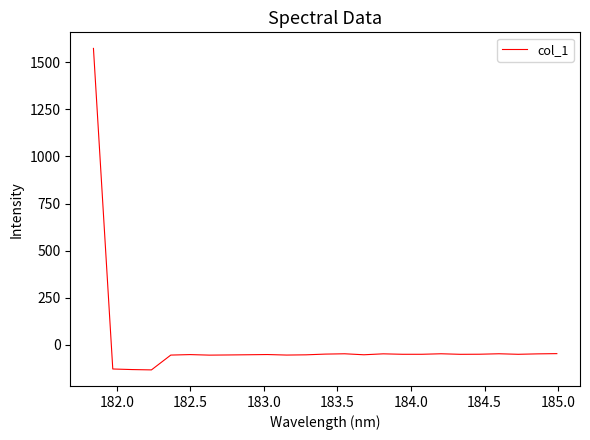

What is the smallest value displayed?

-132.5